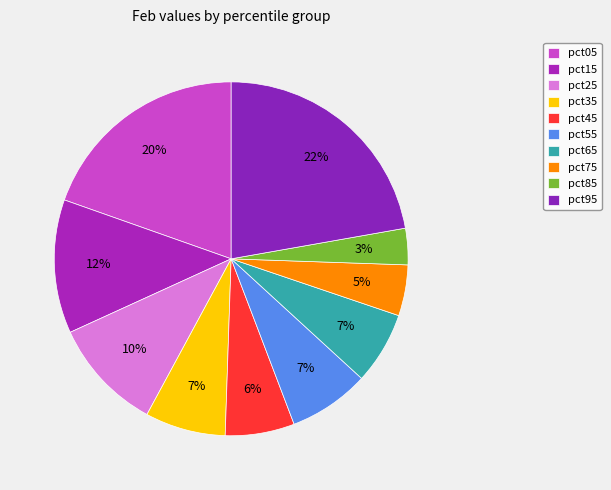

Which slice is the largest?

pct95